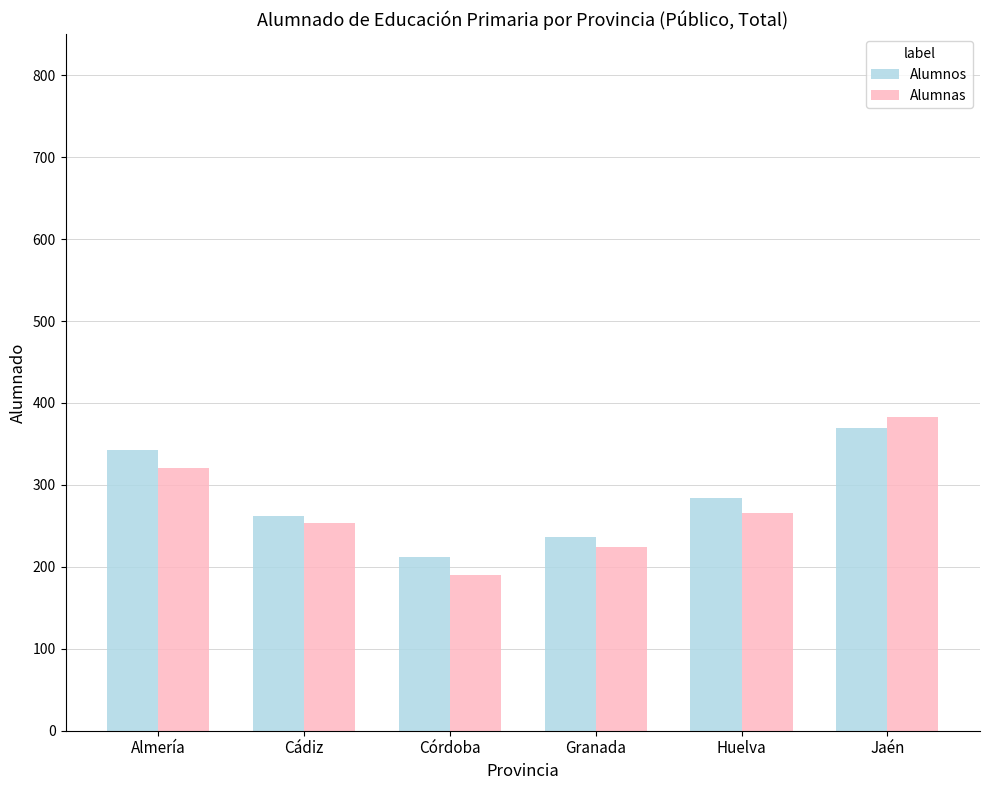

At which label is Alumnas closest to 286?

Huelva